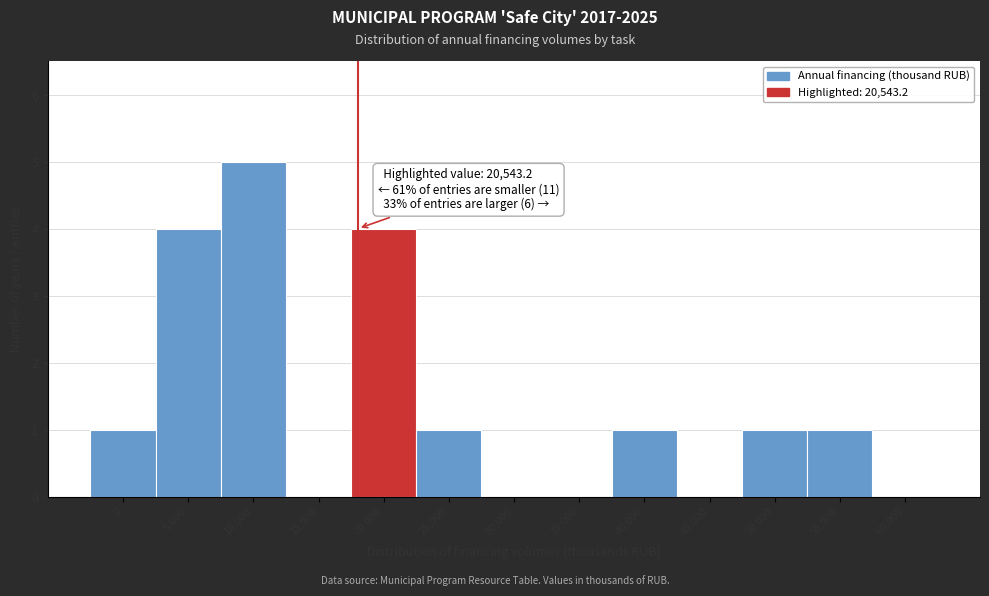

Reading left to right, what are all the values shown in this chart?

0=1	5,000=4	10,000=5	15,000=0	20,000=4	25,000=1	30,000=0	35,000=0	40,000=1	45,000=0	50,000=1	55,000=1	60,000=0